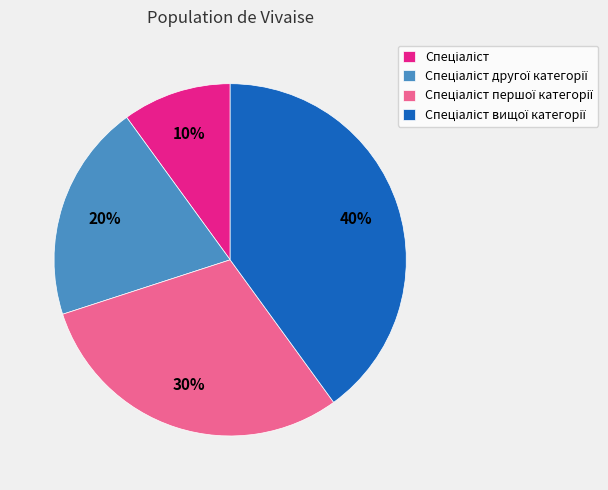

To the nearest percent, what is the difference between the largest and smallest slice percentages?

30%